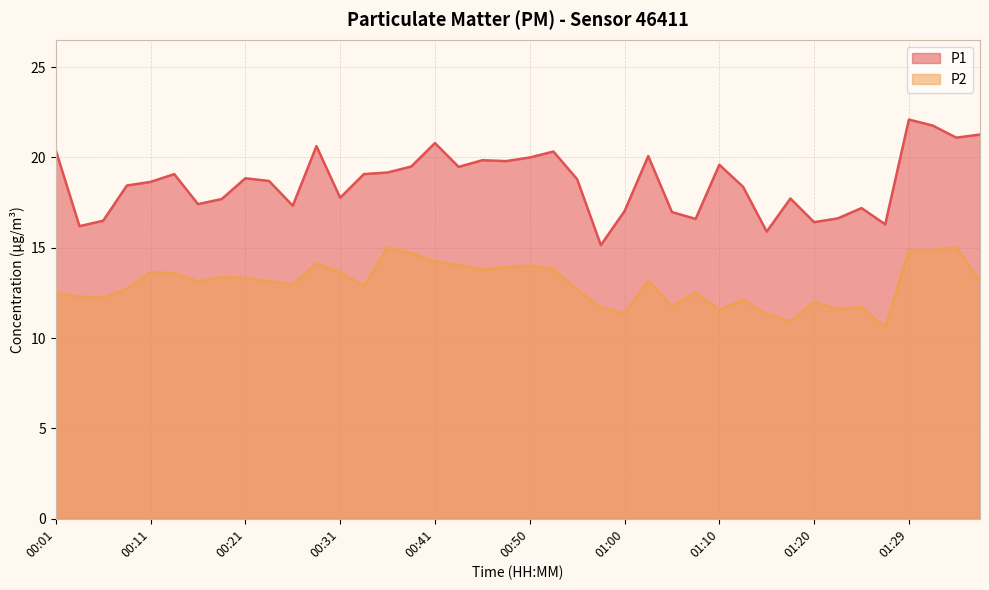

At which label is P2 closest to 12?

01:20